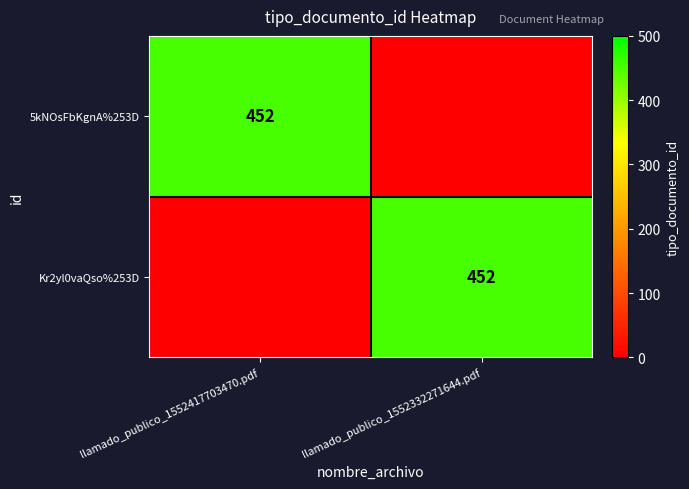

Is it true that 5kNOsFbKgnA%253D equals 272 at llamado_publico_1552417703470.pdf?

False